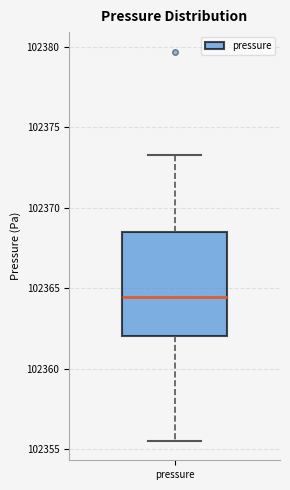

Read this box plot against the y-axis: the position of the median line, the range covered by the box, and the ends of both whiskers. The values are not printed on the chart, so give them approximately, as read against the axis.

median 102364.5, box 102362.0 to 102368.5, whiskers 102355.5 to 102373.5